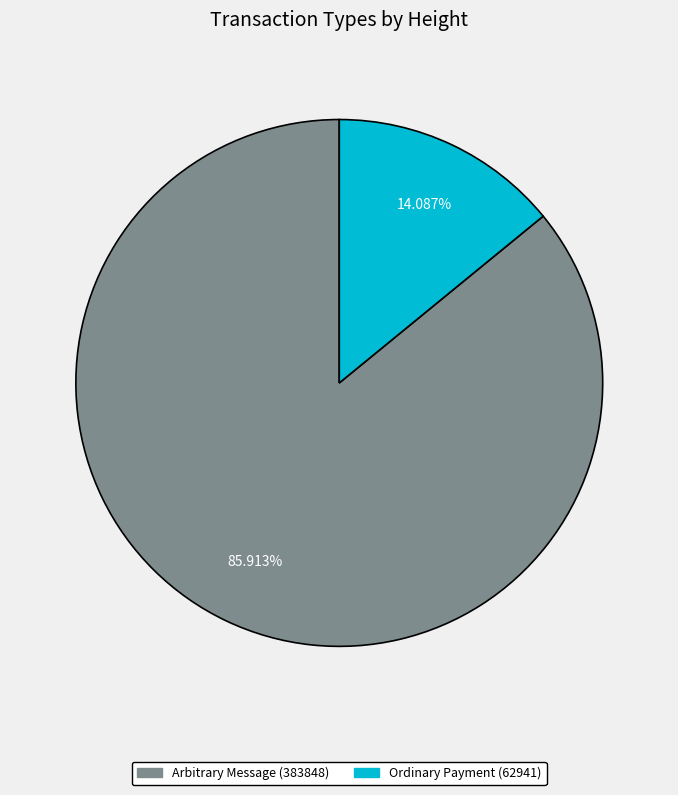

Which has a higher value, Ordinary Payment (62941) or Arbitrary Message (383848)?

Arbitrary Message (383848)